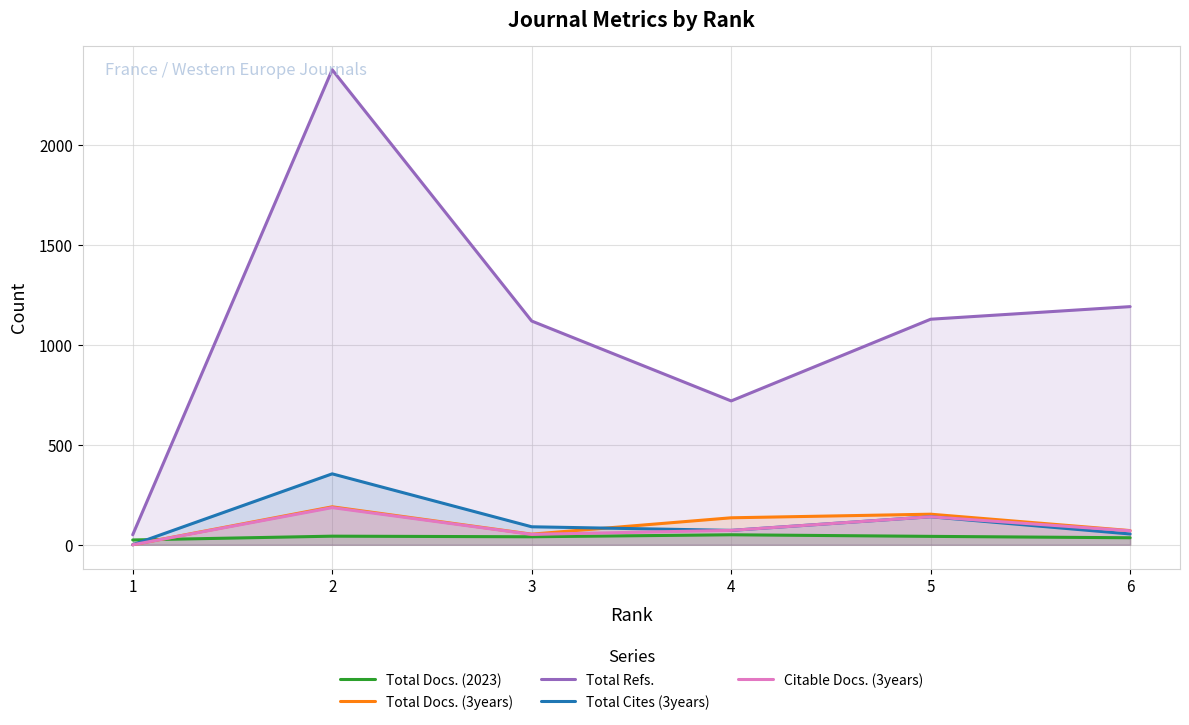

What are all the series names shown in the legend?

Total Docs. (2023), Total Docs. (3years), Total Refs., Total Cites (3years), Citable Docs. (3years)